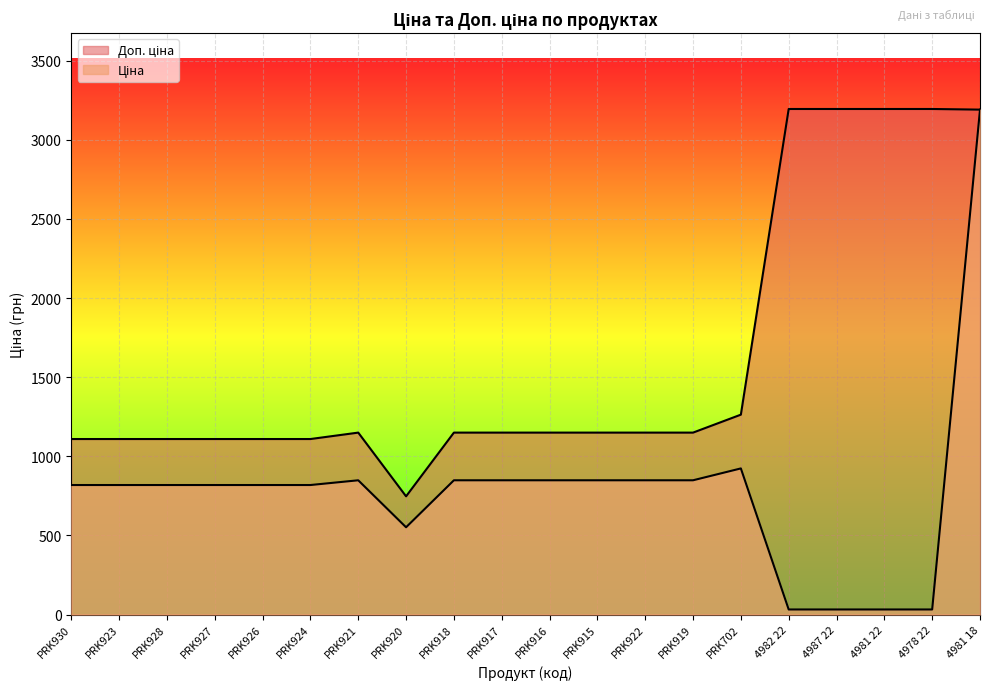

What is the difference between the maximum and minimum values in the Ціна series?

3158.6